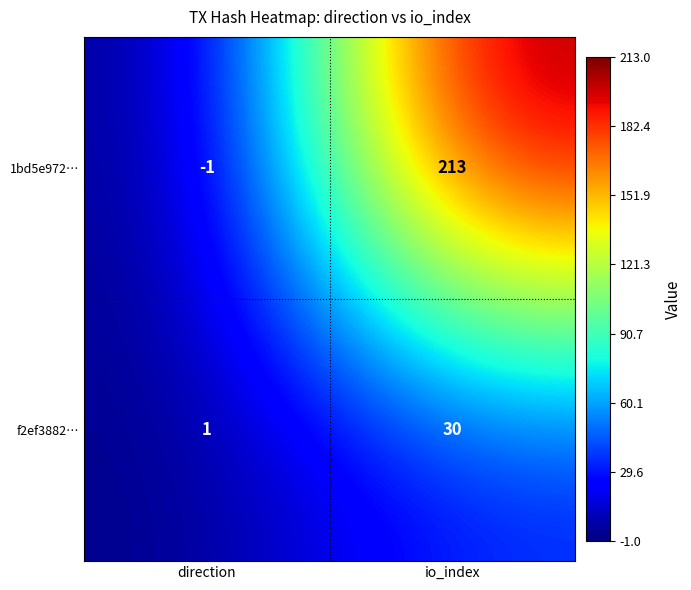

List the series in order of their peak value, highest first.

1bd5e972…, f2ef3882…